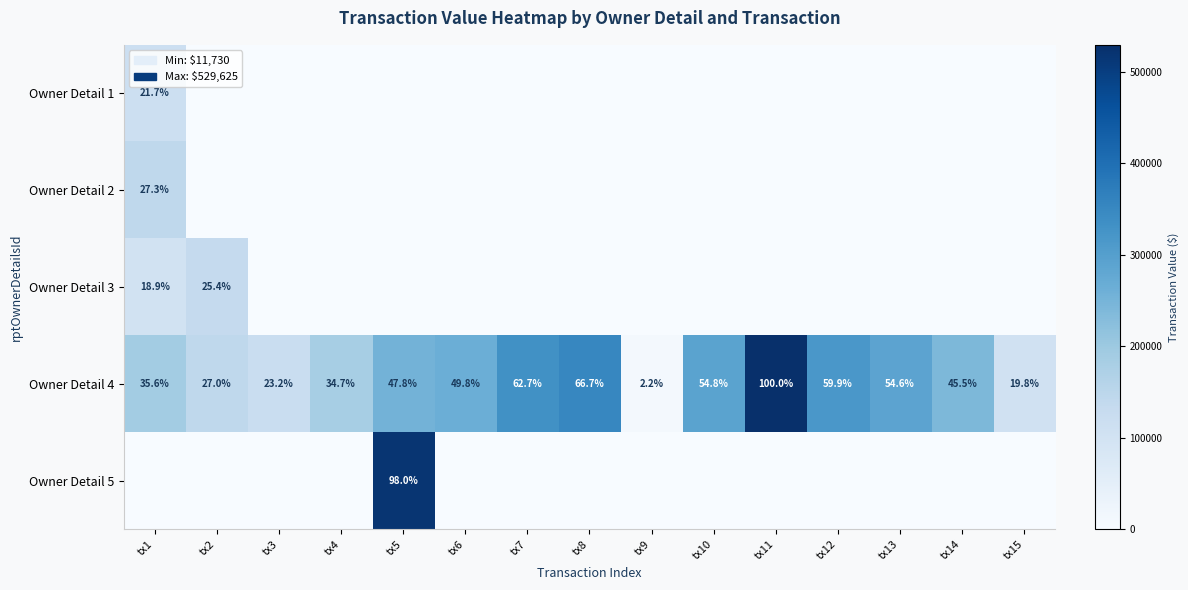

Rank the categories by Owner Detail 4 value from lowest to highest.

tx9, tx15, tx3, tx2, tx4, tx1, tx14, tx5, tx6, tx13, tx10, tx12, tx7, tx8, tx11